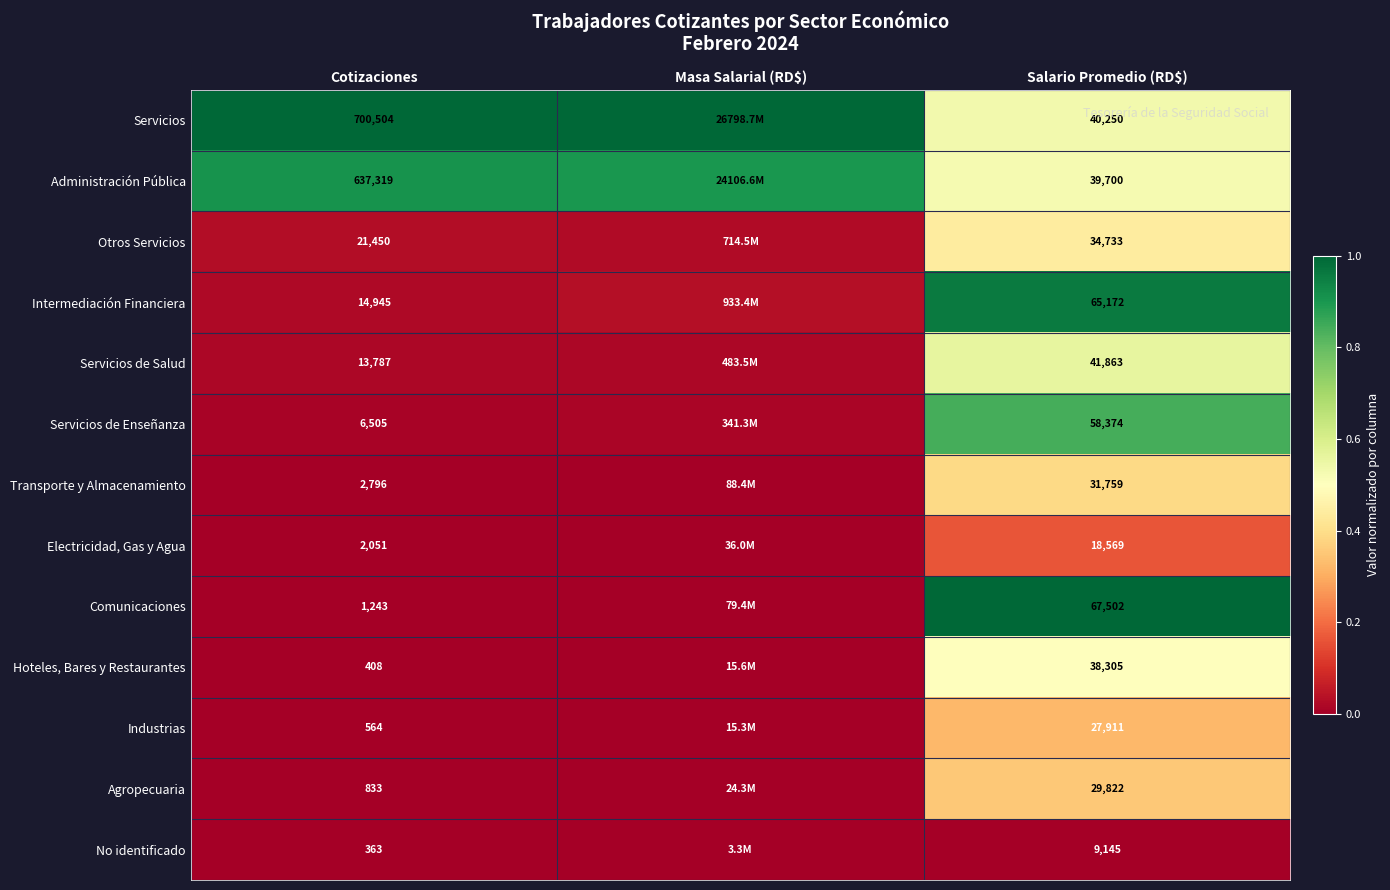

Between Cotizaciones and Salario Promedio (RD$), which series saw the biggest shift?

Servicios